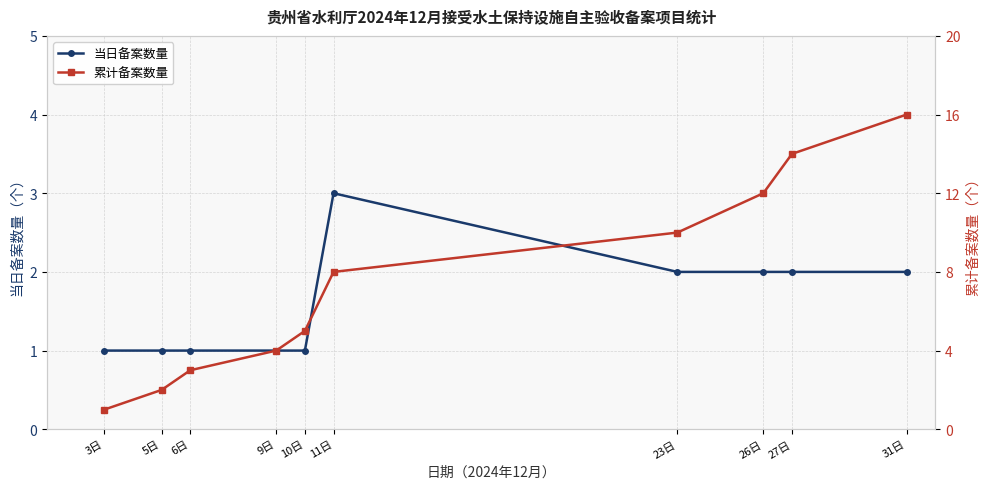

At which category is the sum across all series the highest?

31日